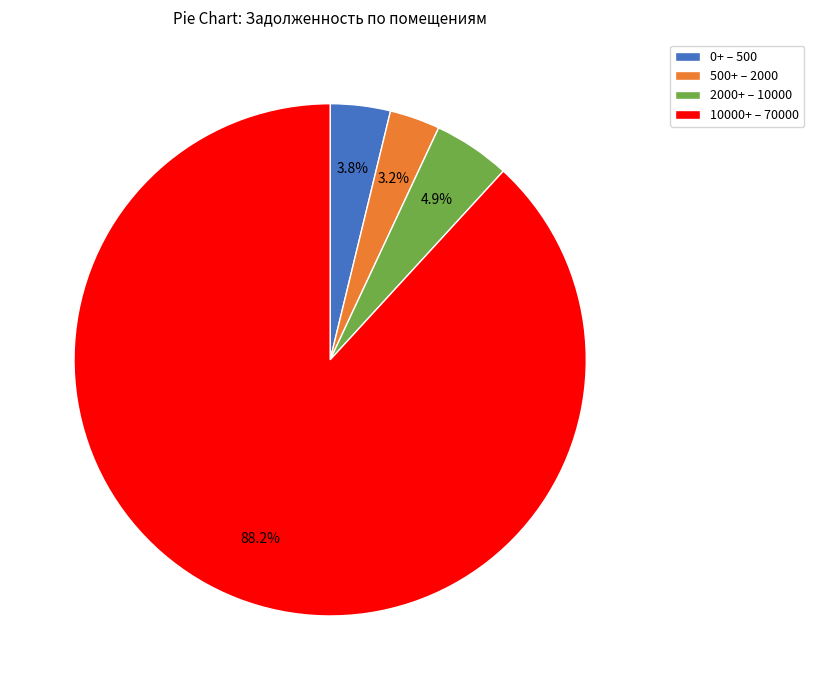

Do 10000+ – 70000 and 500+ – 2000 together represent more than half of the pie?

Yes